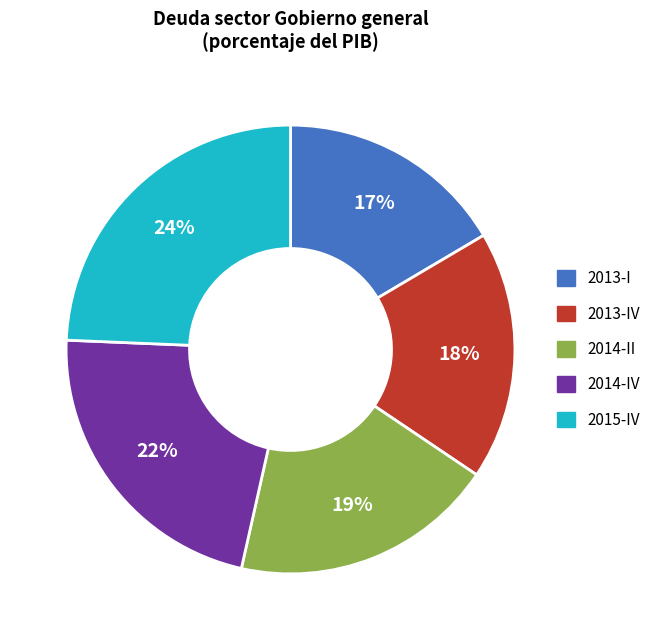

Does 2013-IV account for over 50% of the chart?

No